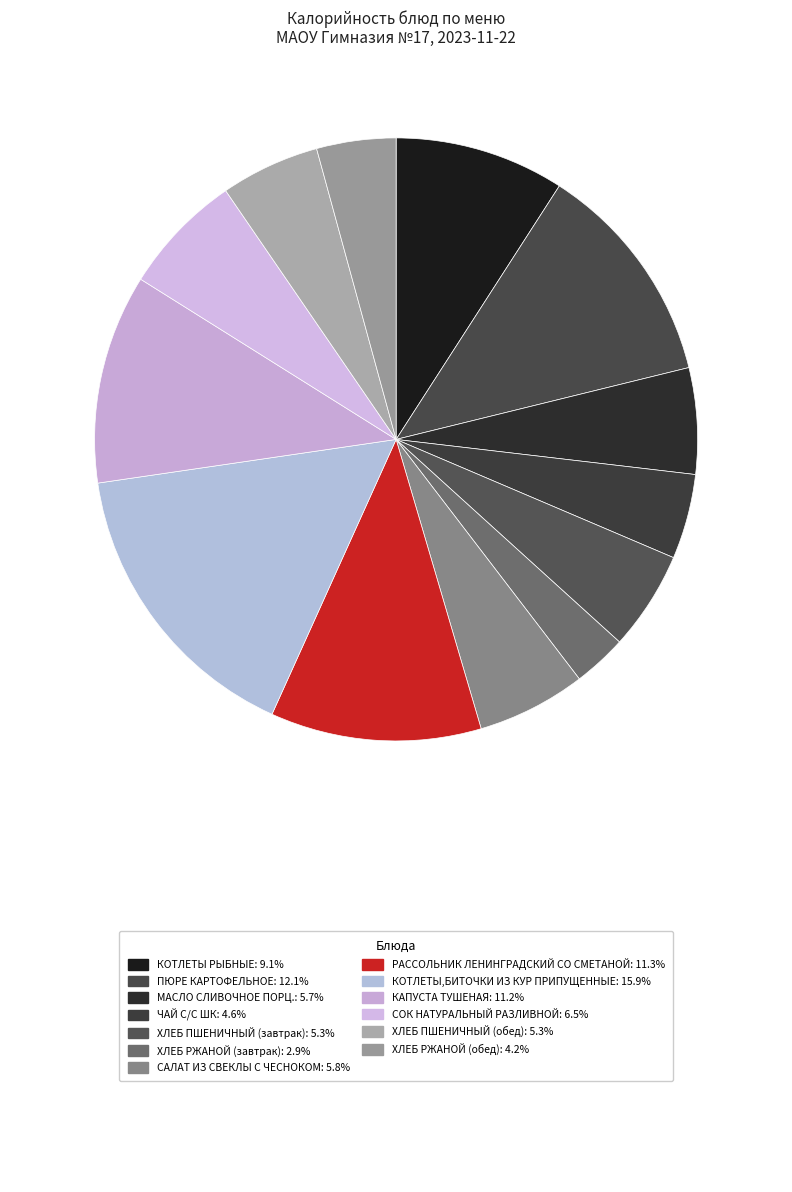

Which slice is the largest?

КОТЛЕТЫ,БИТОЧКИ ИЗ КУР ПРИПУЩЕННЫЕ